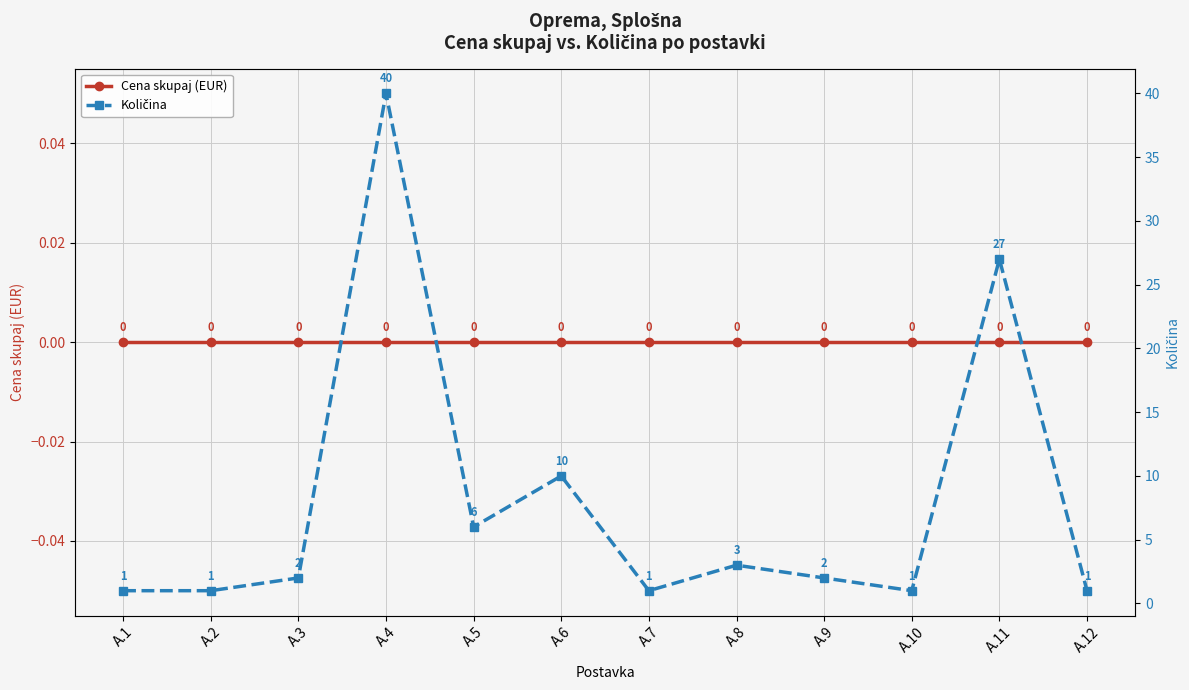

Reading left to right, what are all the values shown in this chart?

Cena skupaj (EUR): A.1=0	A.2=0	A.3=0	A.4=0	A.5=0	A.6=0	A.7=0	A.8=0	A.9=0	A.10=0	A.11=0	A.12=0
Količina: A.1=1	A.2=1	A.3=2	A.4=40	A.5=6	A.6=10	A.7=1	A.8=3	A.9=2	A.10=1	A.11=27	A.12=1